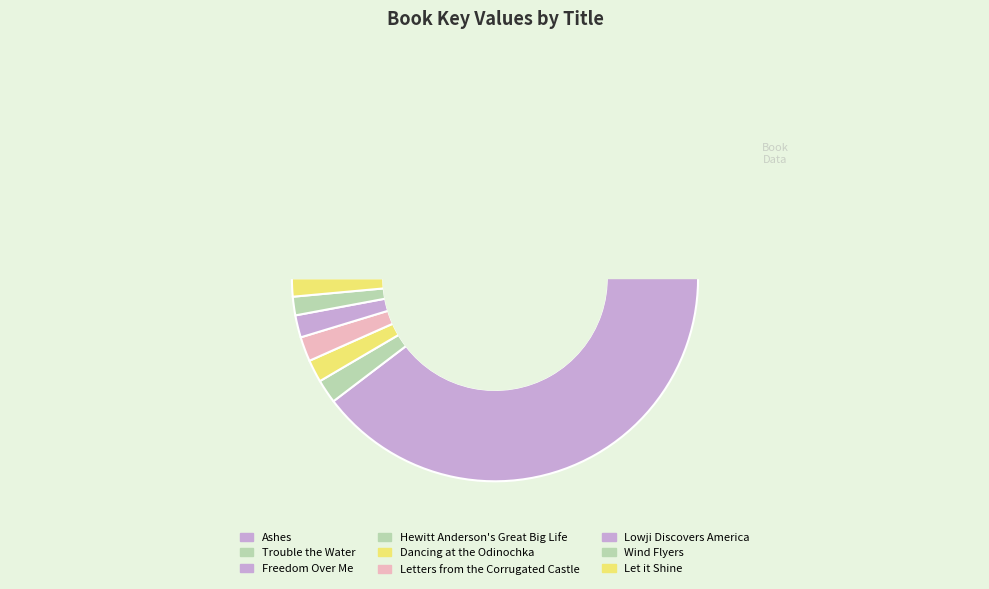

Is Wind Flyers the majority of the pie?

No